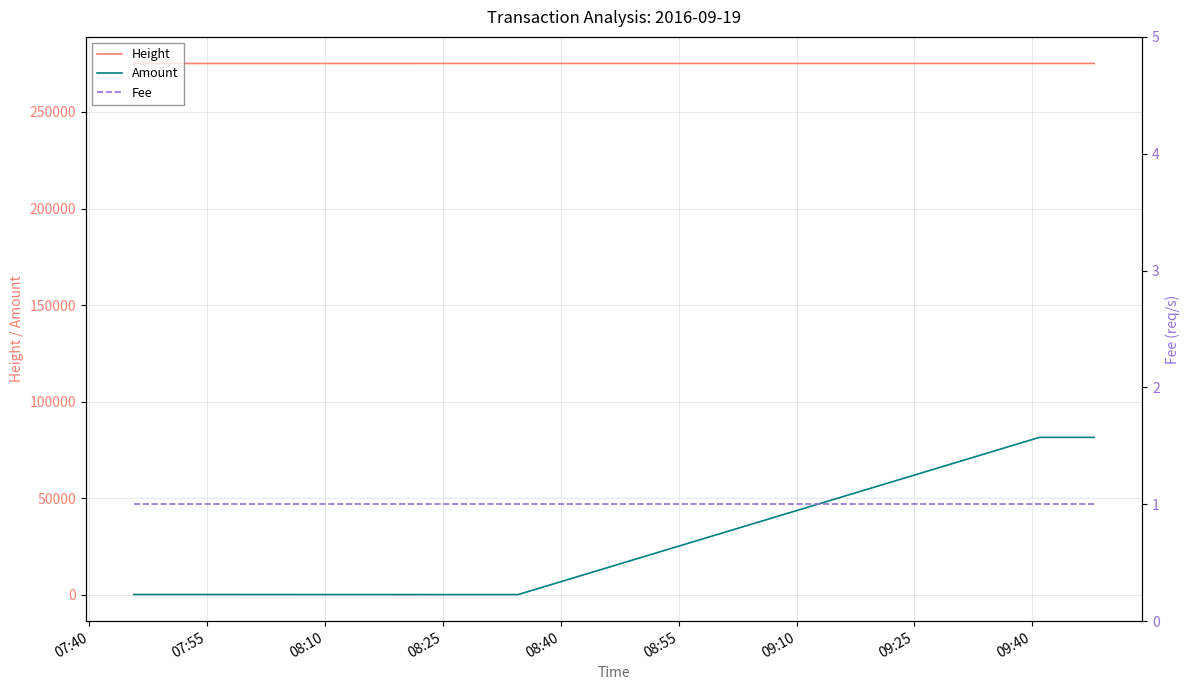

True or false: Amount and Height intersect in this chart.

False